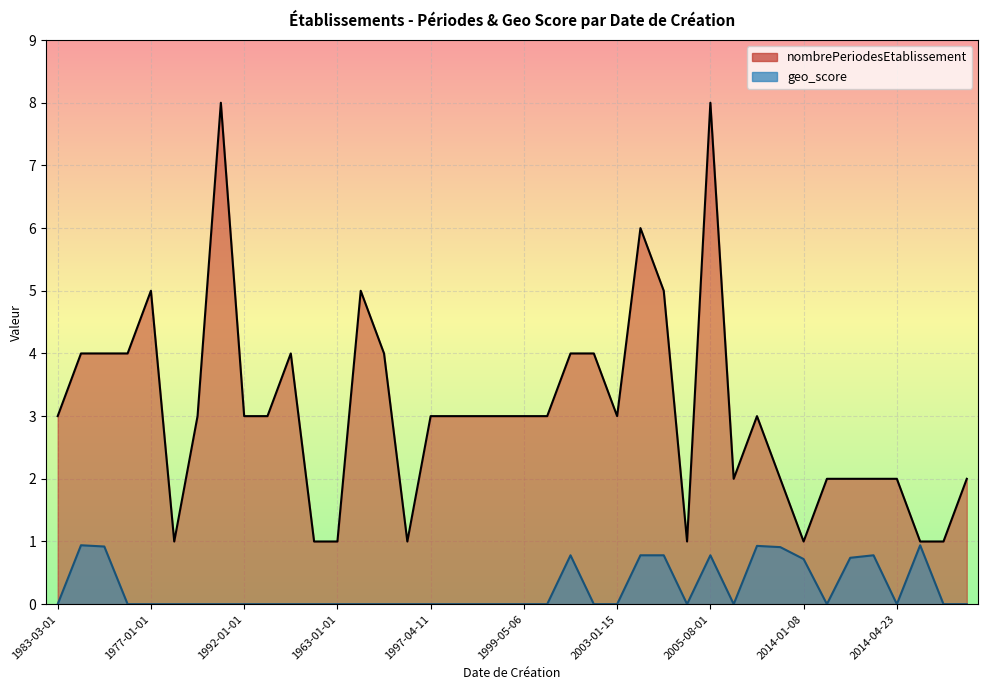

What is the value of the nombrePeriodesEtablissement point at the 4th from the left?

4.0